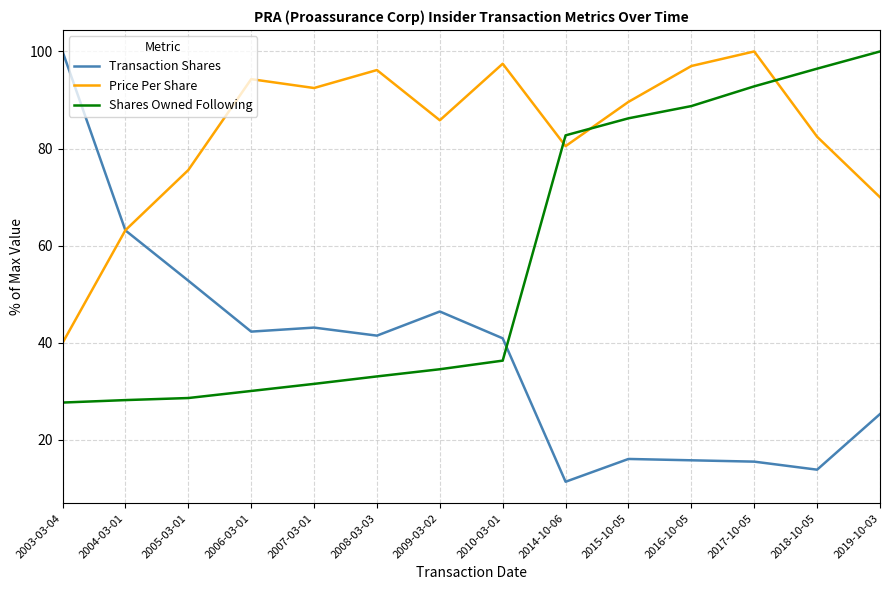

At which label does Transaction Shares reach its peak?

2003-03-04